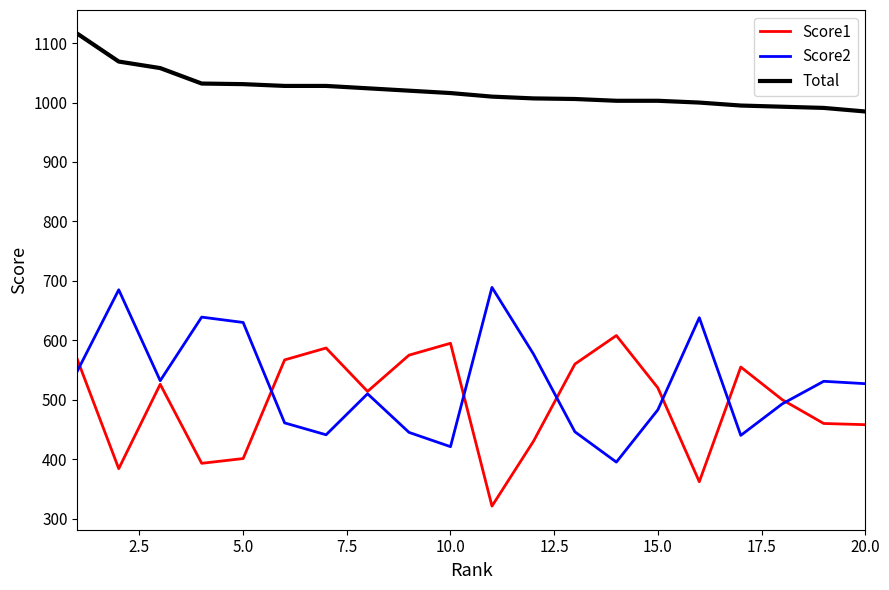

List the series in order of their peak value, highest first.

Total, Score2, Score1